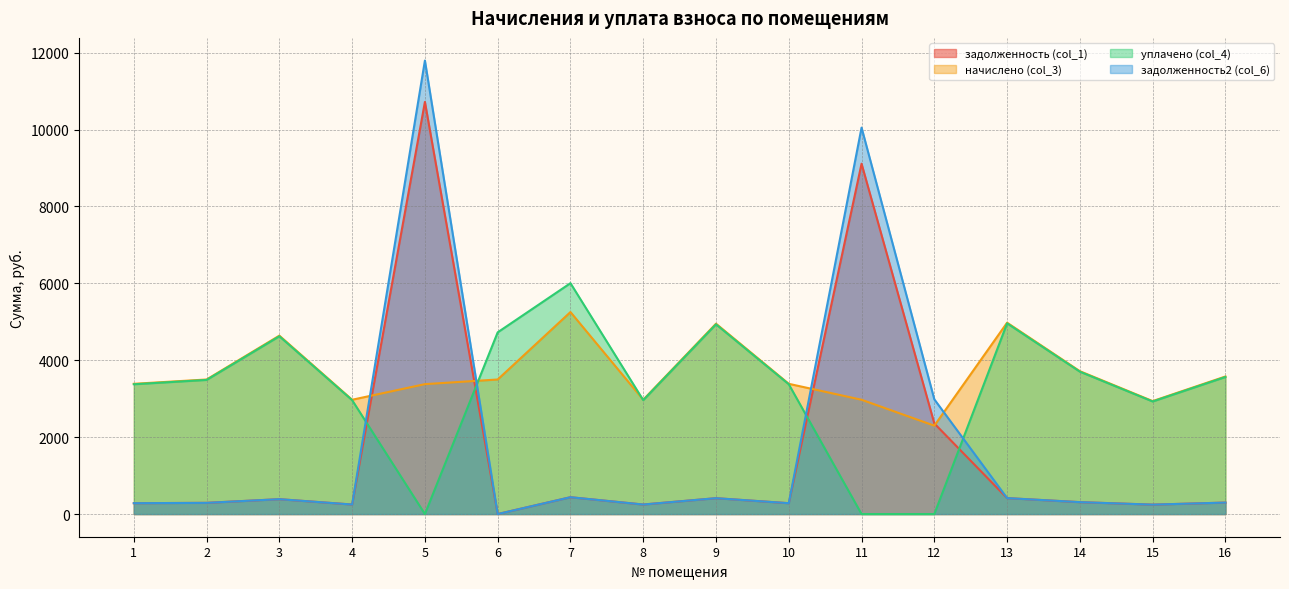

Is the value of уплачено (col_4) at 6 greater than the value of задолженность (col_1) at 12?

Yes